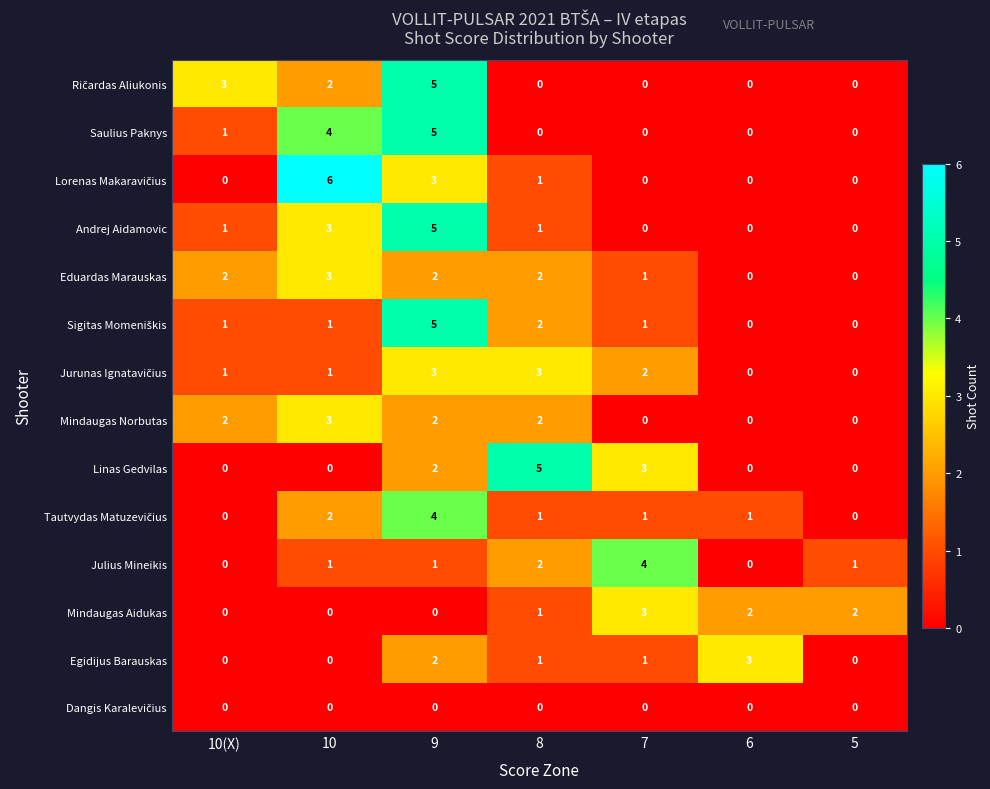

What is the total value across all series at 10?

26